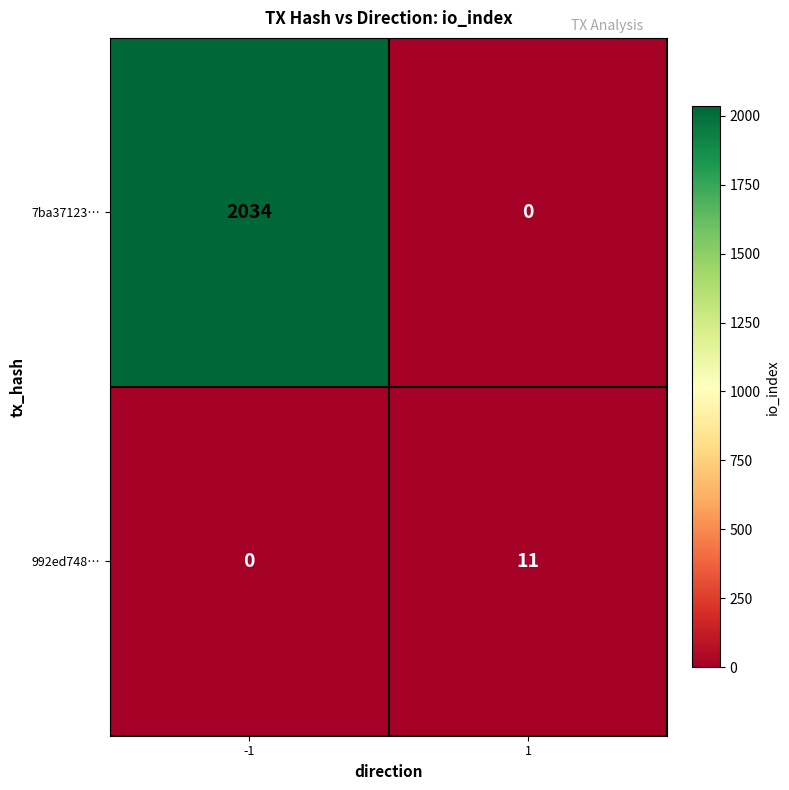

At how many categories does at least one series exceed 1095?

1